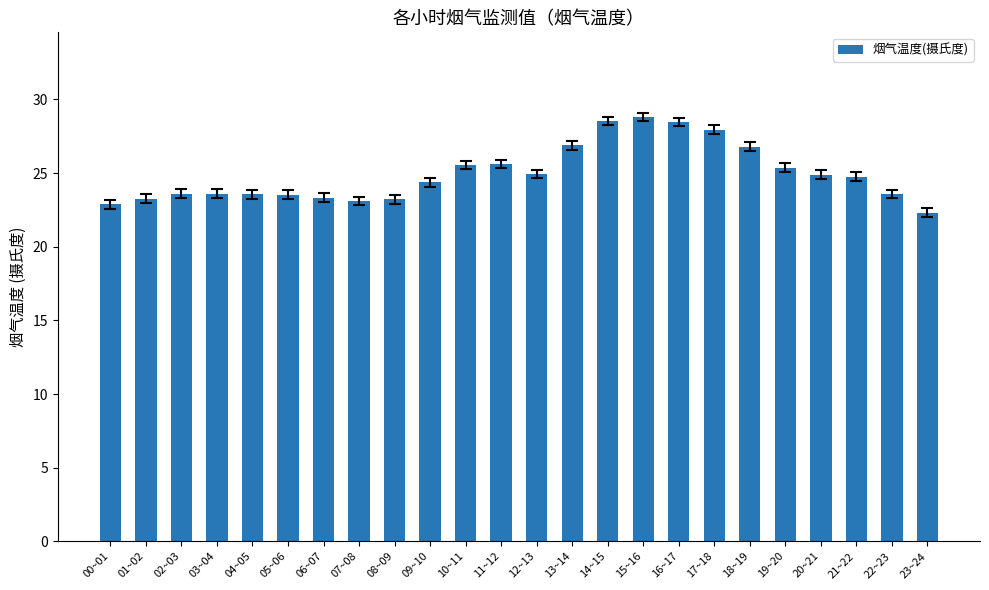

The chart shows a value of 25.6 at 11~12. True or false?

True